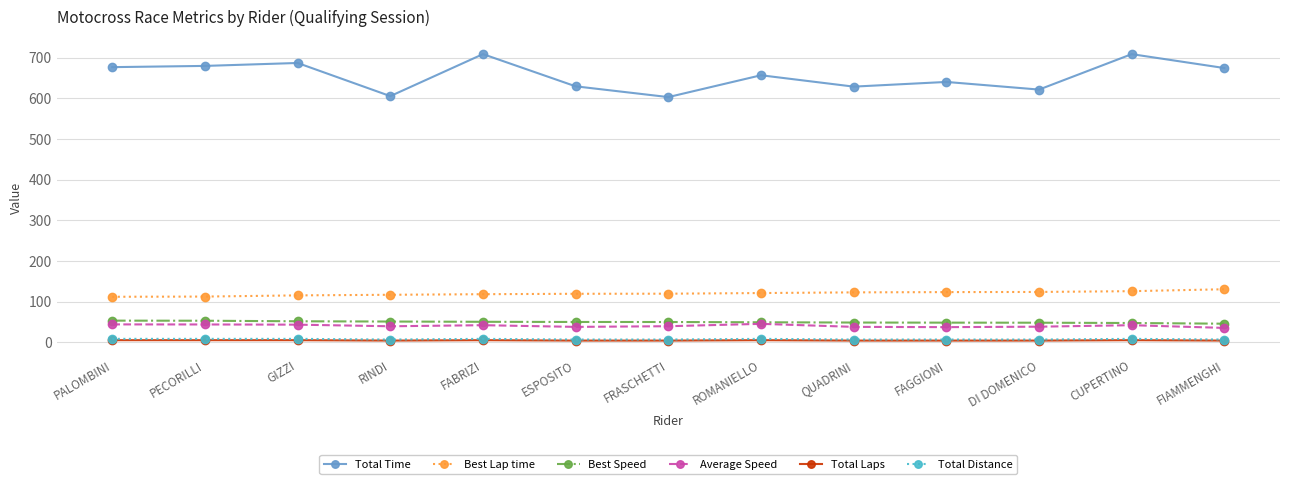

How many categories are shown in the chart?

13